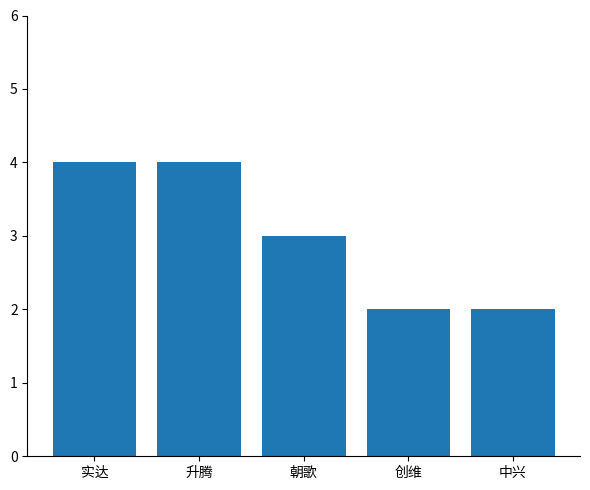

Which has a higher value, 朝歌 or 实达?

实达